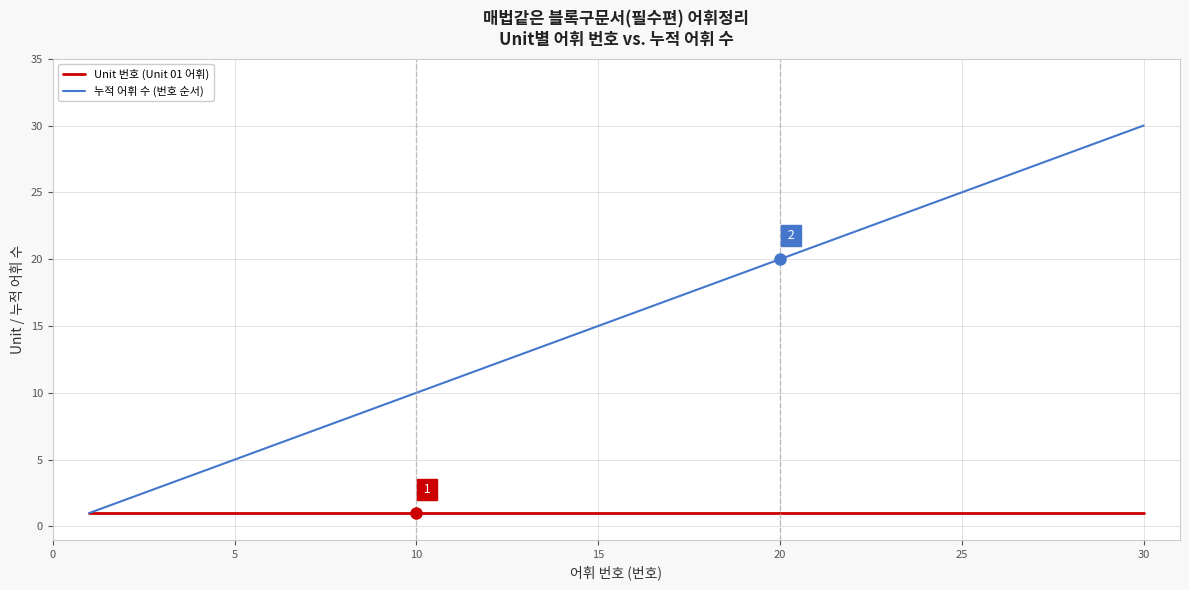

How many lines are shown in the chart?

2